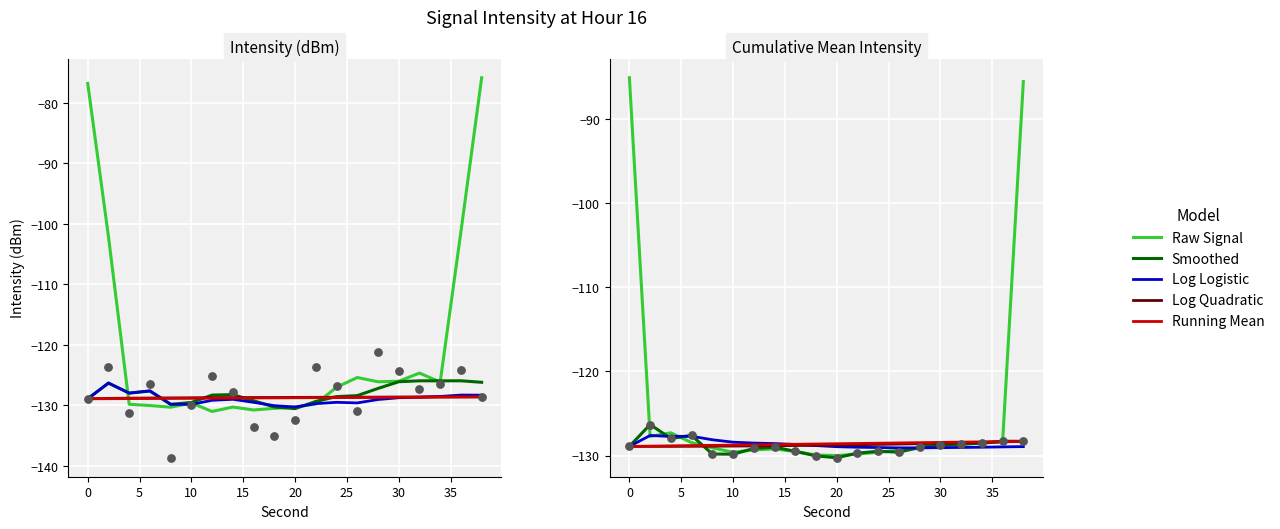

What are all the series names shown in the legend?

Raw Signal, Smoothed, Log Logistic, Log Quadratic, Running Mean